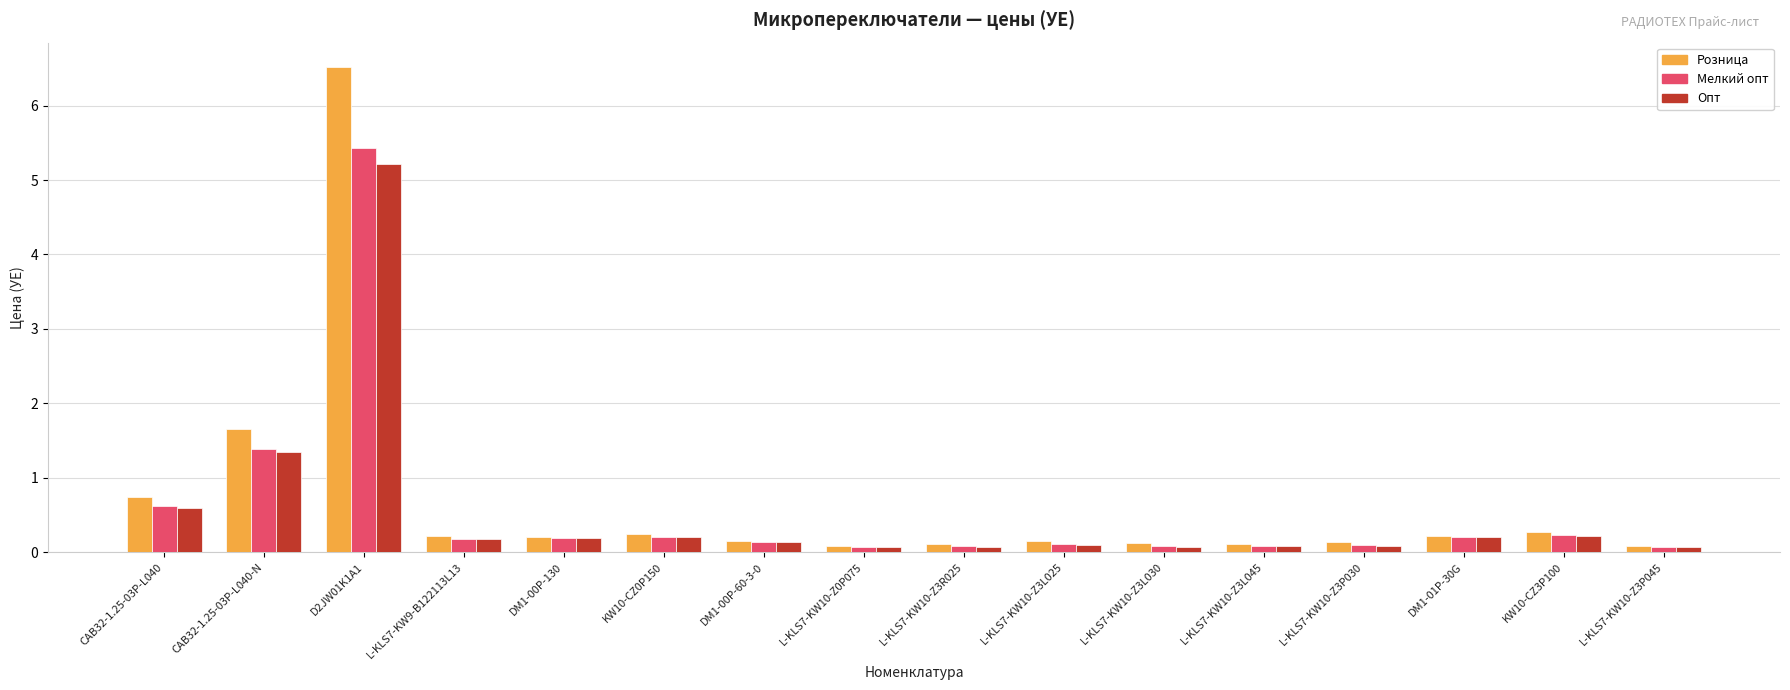

True or false: Розница has a value of 6.5 at D2JW01K1A1.

True